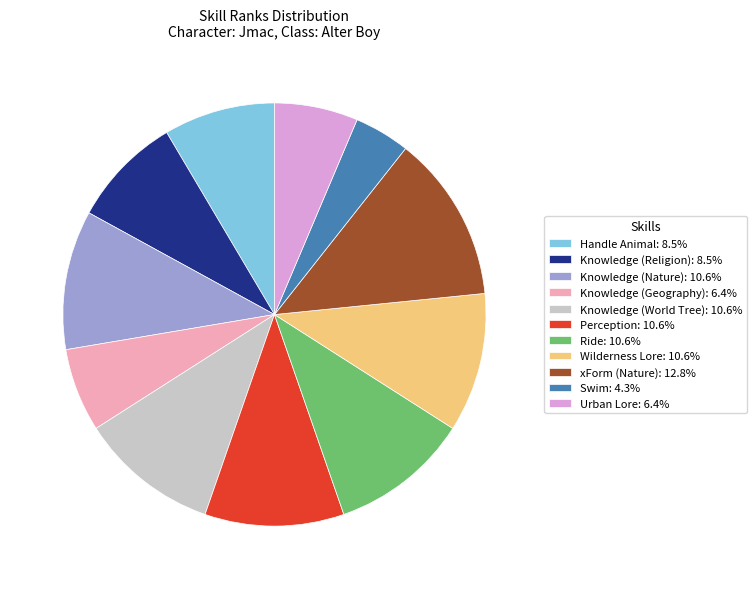

Count the number of slices in the pie.

11